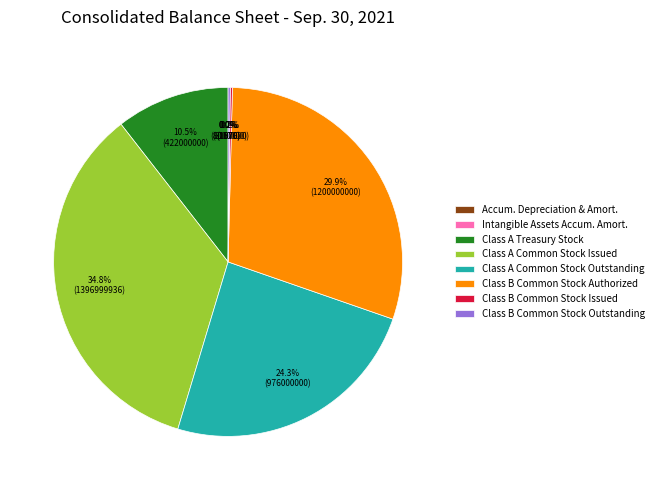

Does Class A Treasury Stock represent more than half of the total?

No